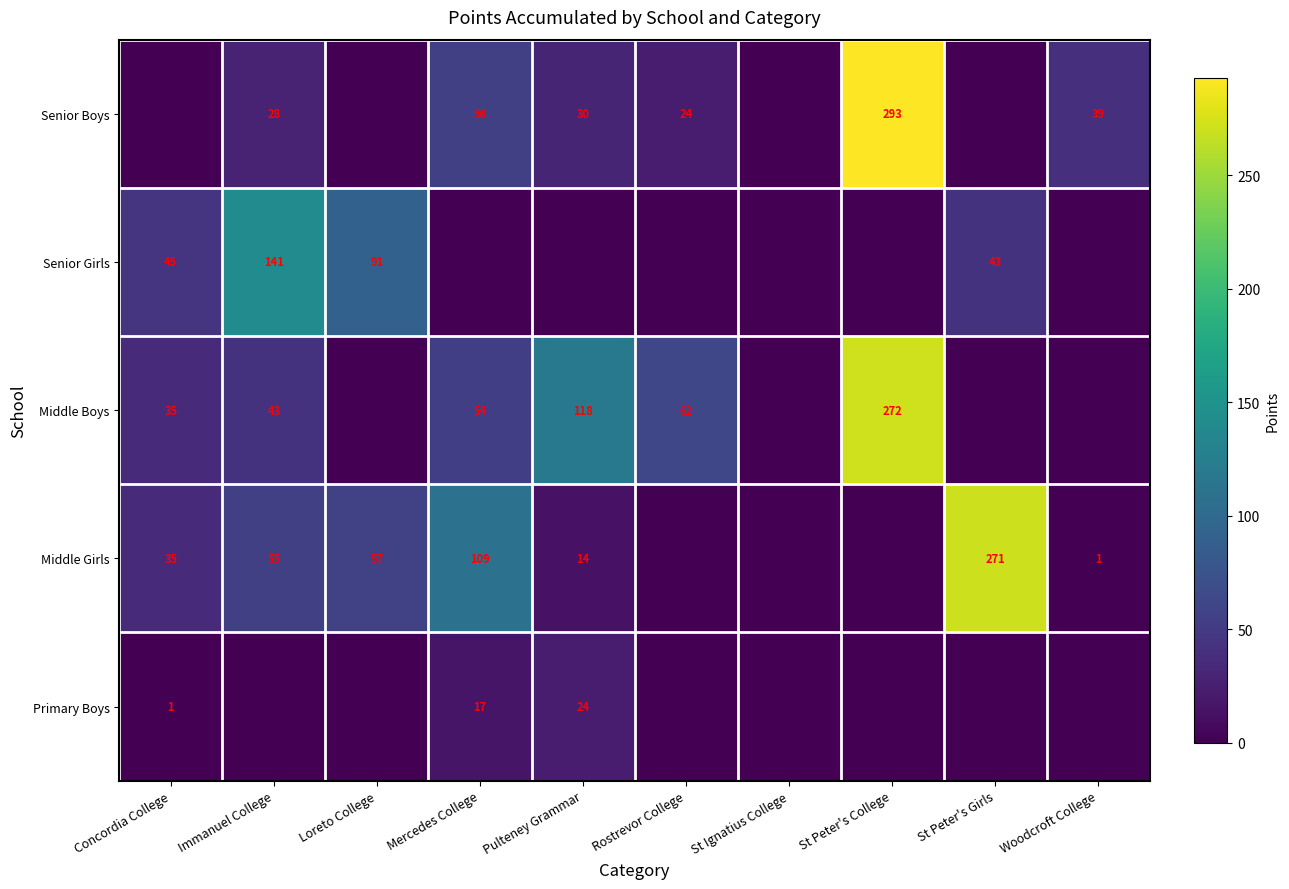

At which category is the sum across all series the highest?

St Peter's College